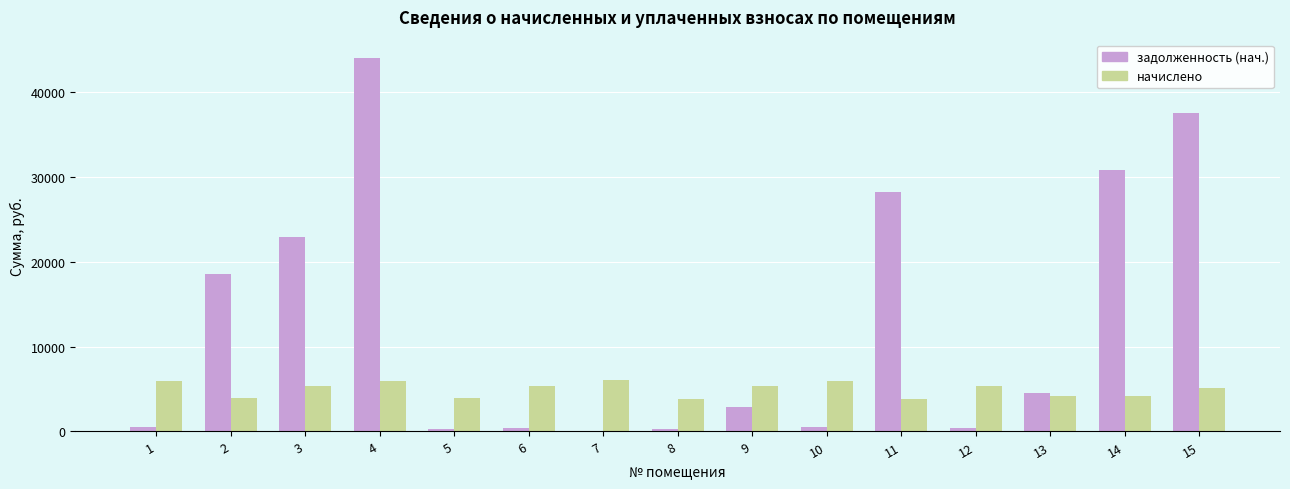

What is the greatest value displayed?

43958.4